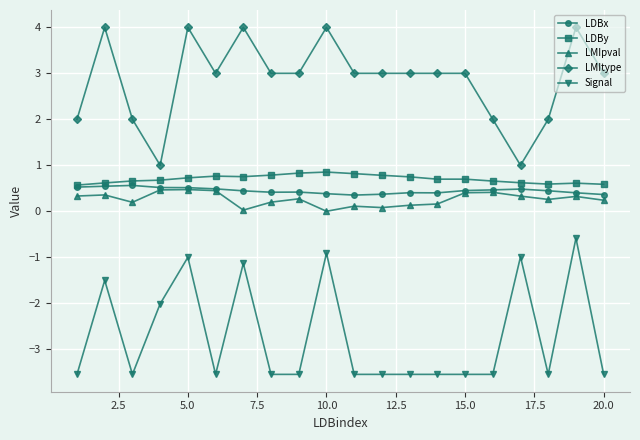

True or false: LMIpval and Signal cross at least once.

False